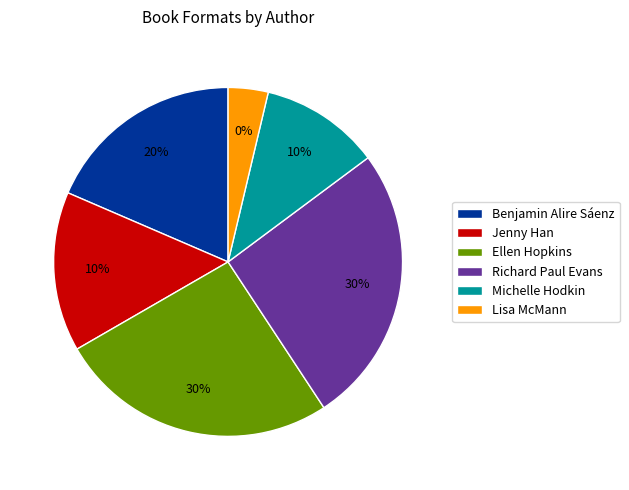

How many slices are in this pie chart?

6